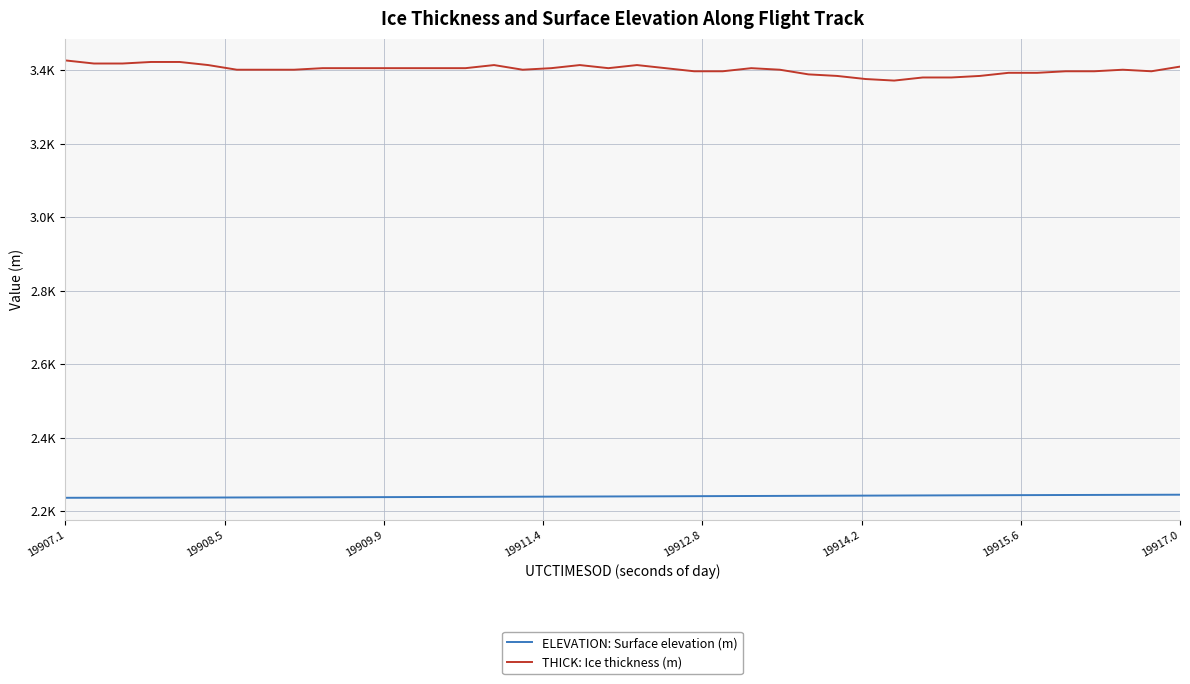

Does the chart display data point markers on the line(s)?

No